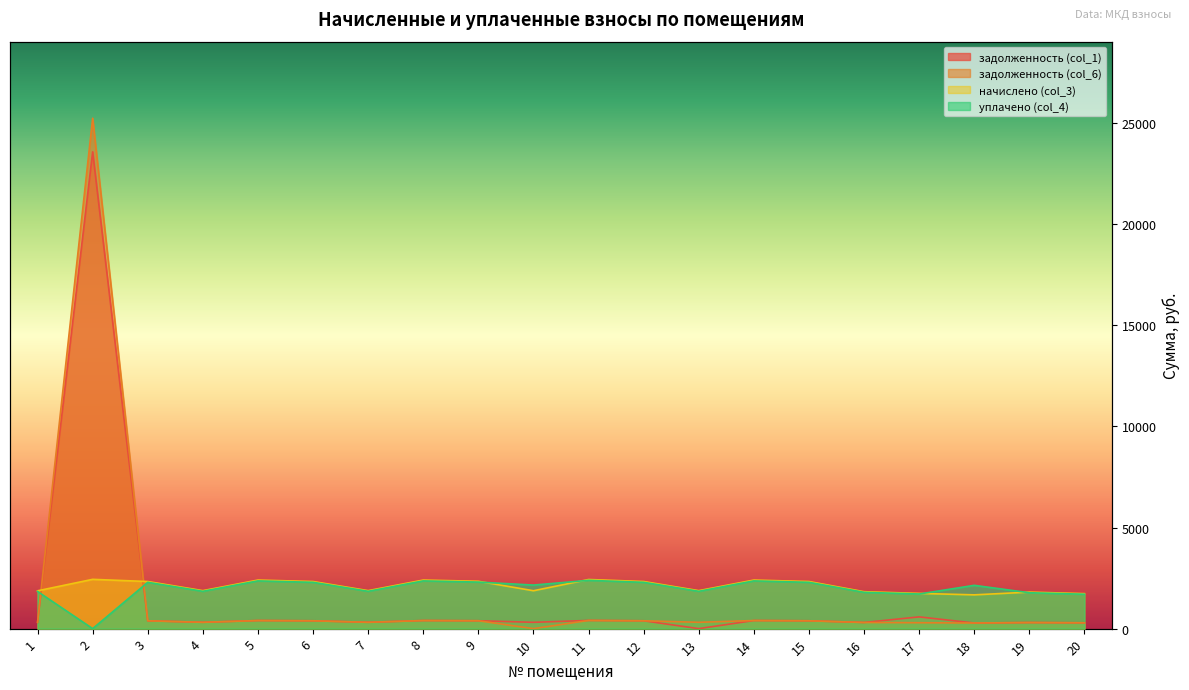

What is the average value of the задолженность (col_1) series?

1506.6